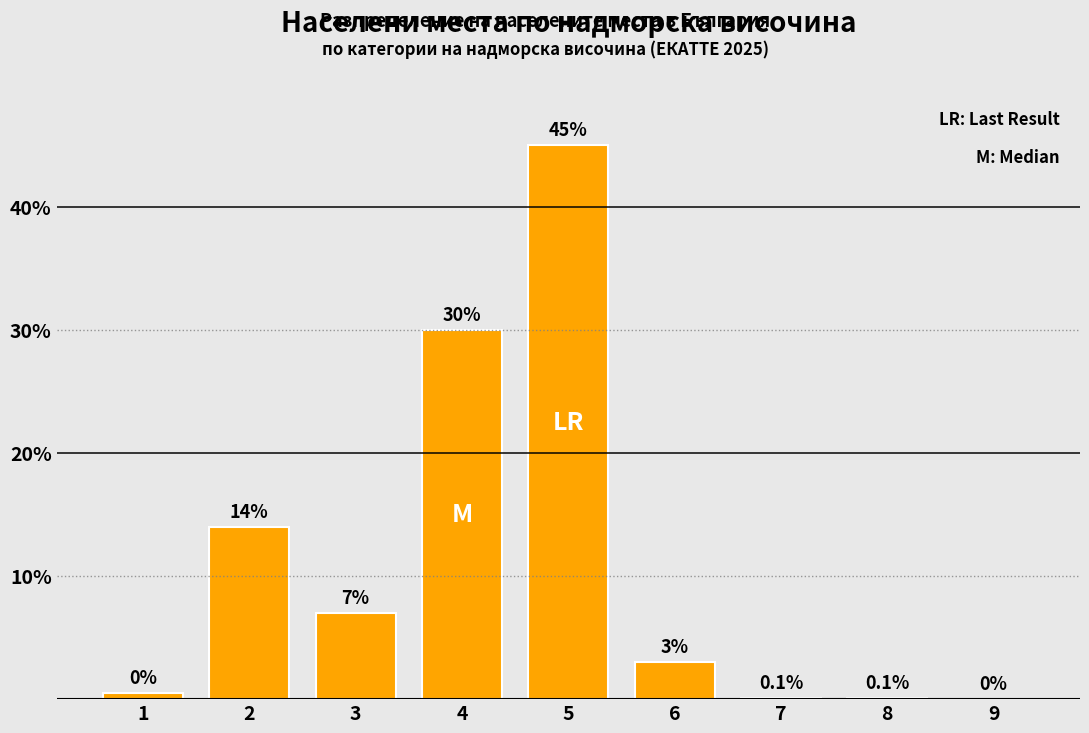

Reading left to right, transcribe all the data shown in this chart.

1=0.5	2=14.0	3=7.0	4=30.0	5=45.0	6=3.0	7=0.1	8=0.1	9=0.0